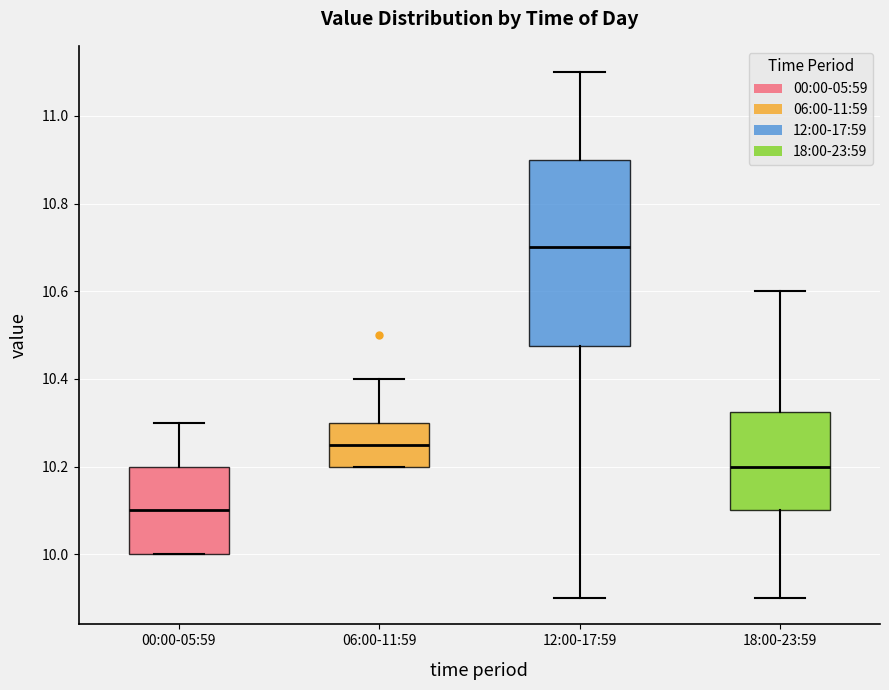

Which box has the highest median line?

12:00-17:59